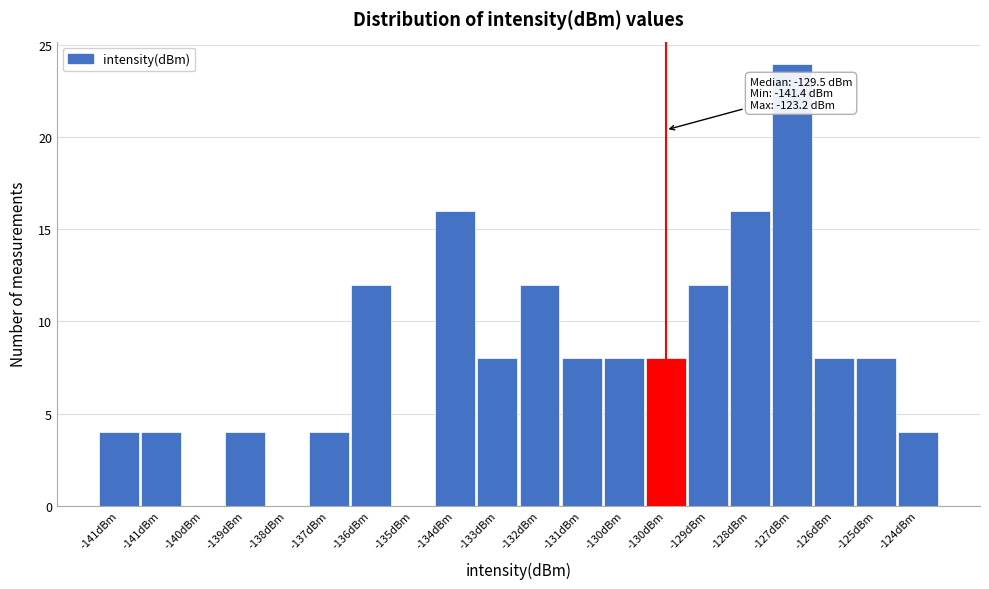

Count the number of categories in the chart.

20